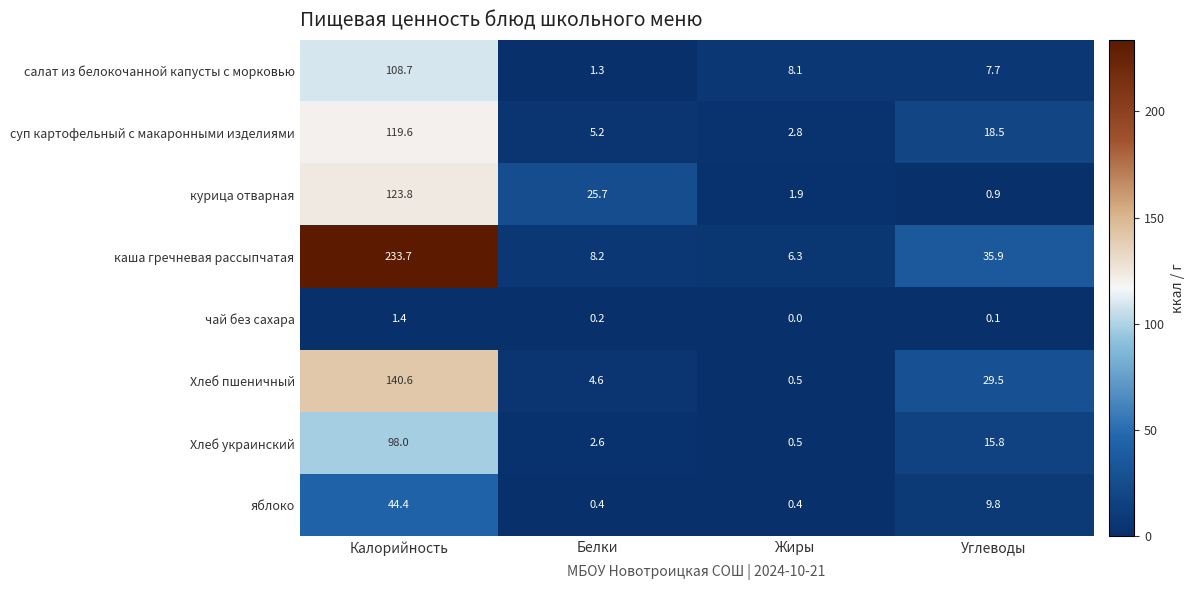

Which label corresponds to the largest value in the chart?

Калорийность